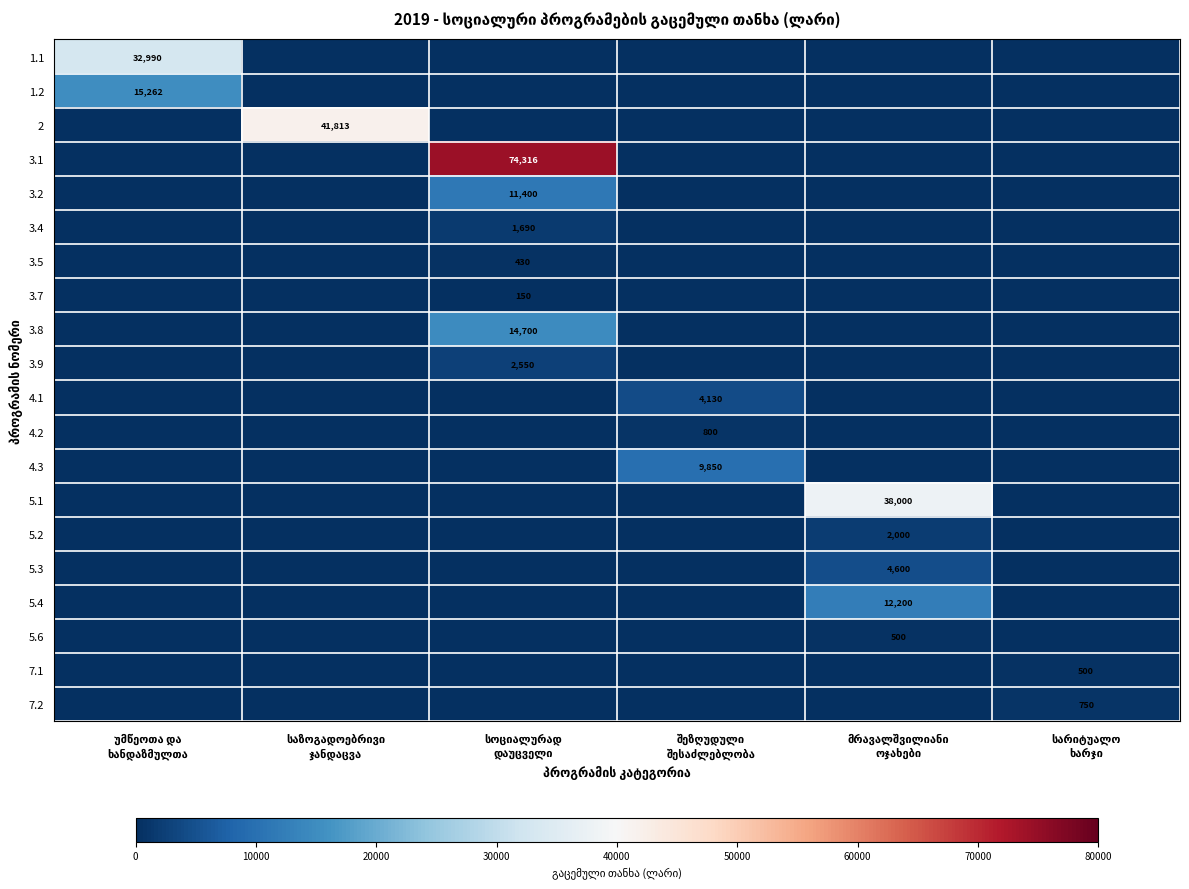

Which series changed the most between საზოგადოებრივი ჯანდაცვა and სარიტუალო ხარჯი?

2